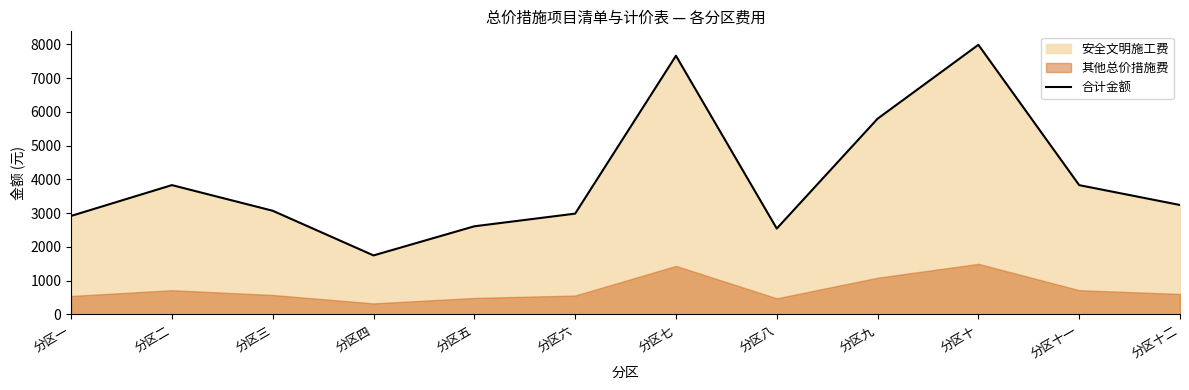

Where is the data nearest to the value 4868?

分区九